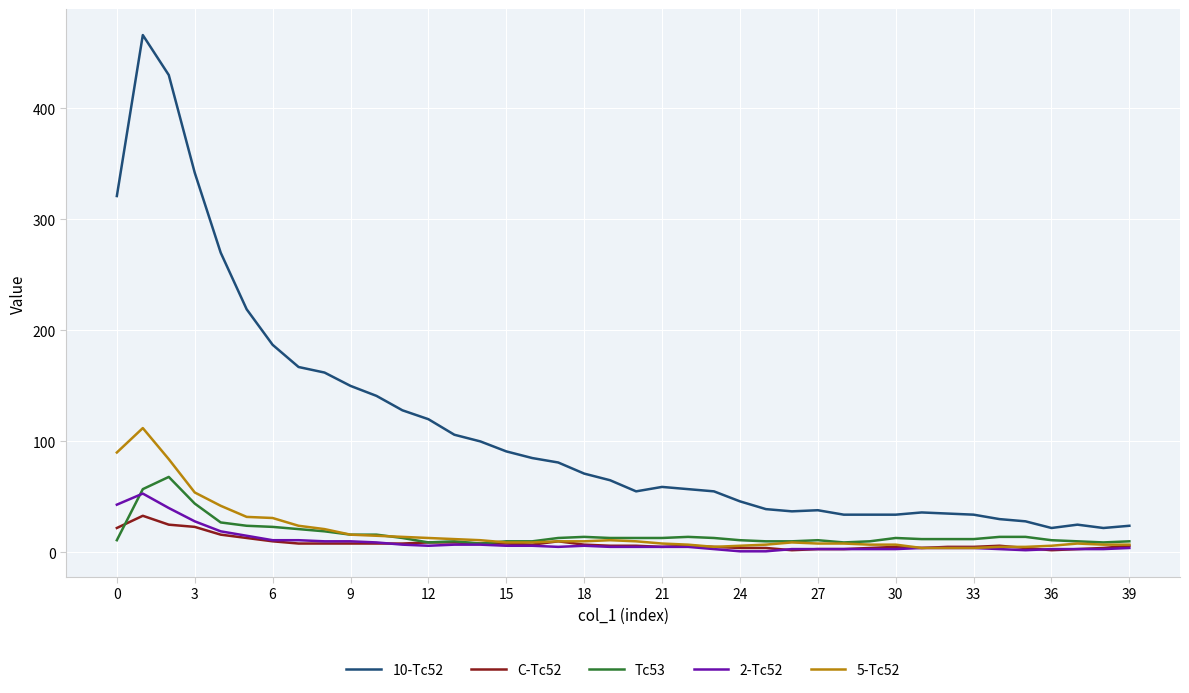

What is the highest value of the 10-Tc52 series?

466